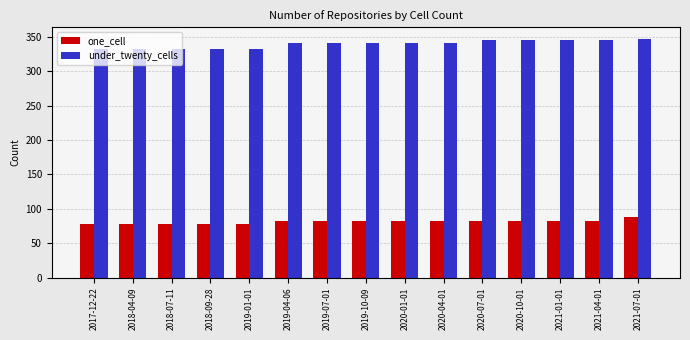

Count the number of data series in this chart.

2